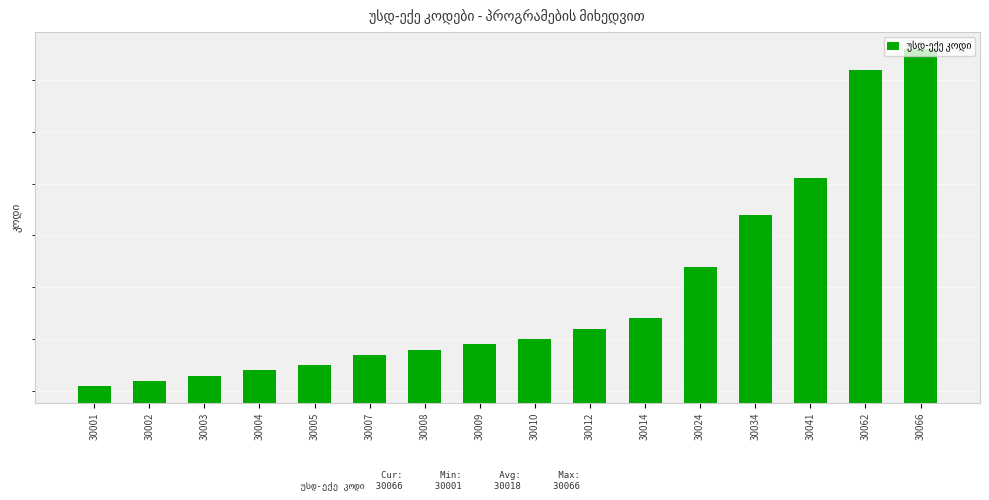

What is the change in value from 30009 to 30010?

+1